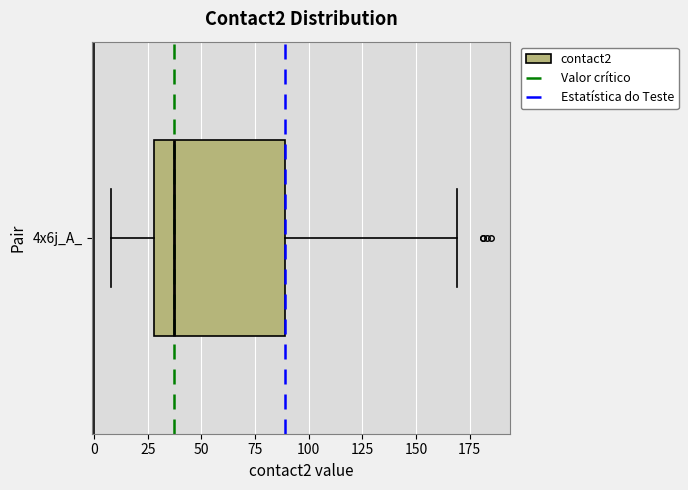

Where does the right whisker of the box for 4x6j_A_ end on the x-axis? The values are not printed on the chart, so give them approximately, as read against the axis.

170